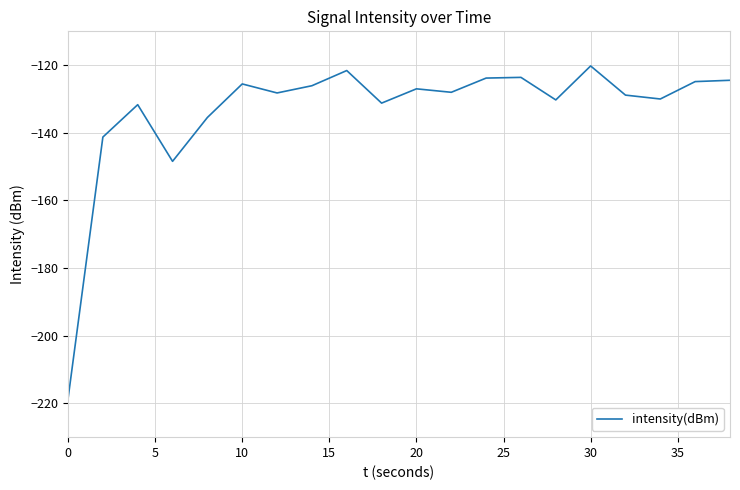

What is the smallest value displayed?

-218.7